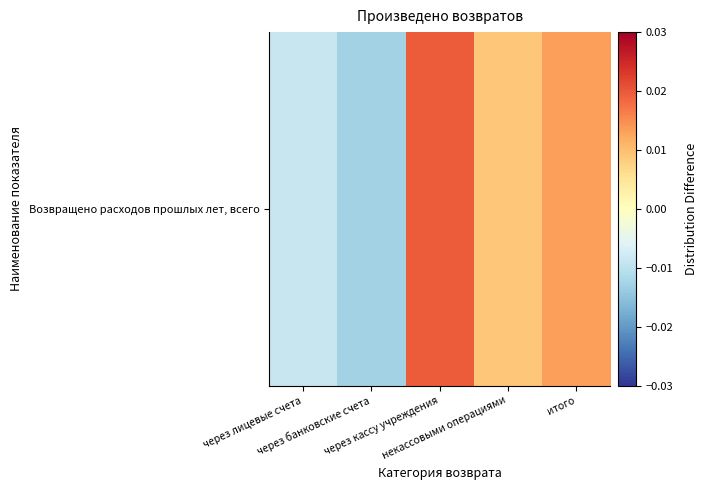

Which label corresponds to the largest value in the chart?

через кассу учреждения